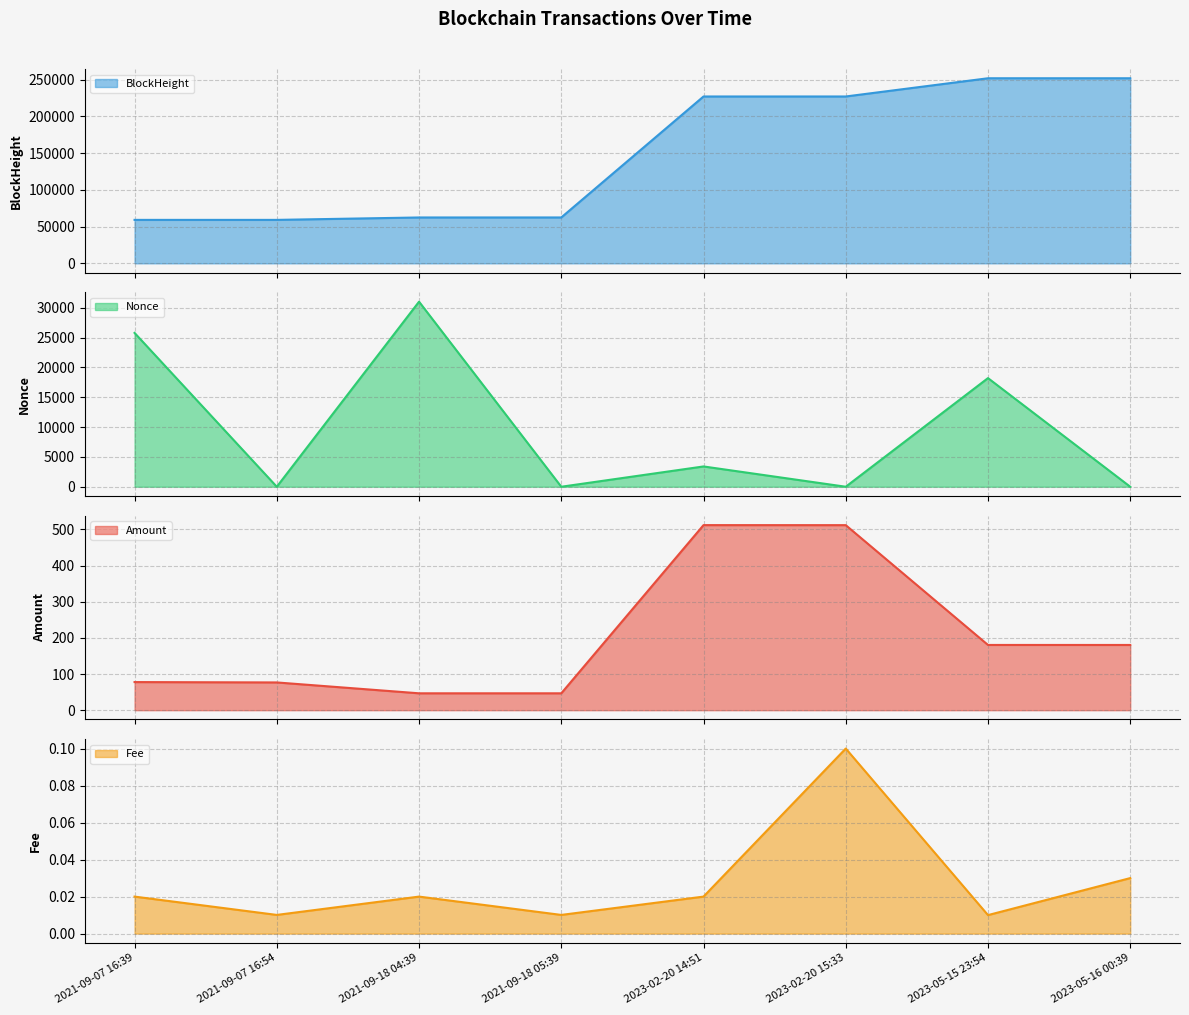

How many data points does each series have?

8